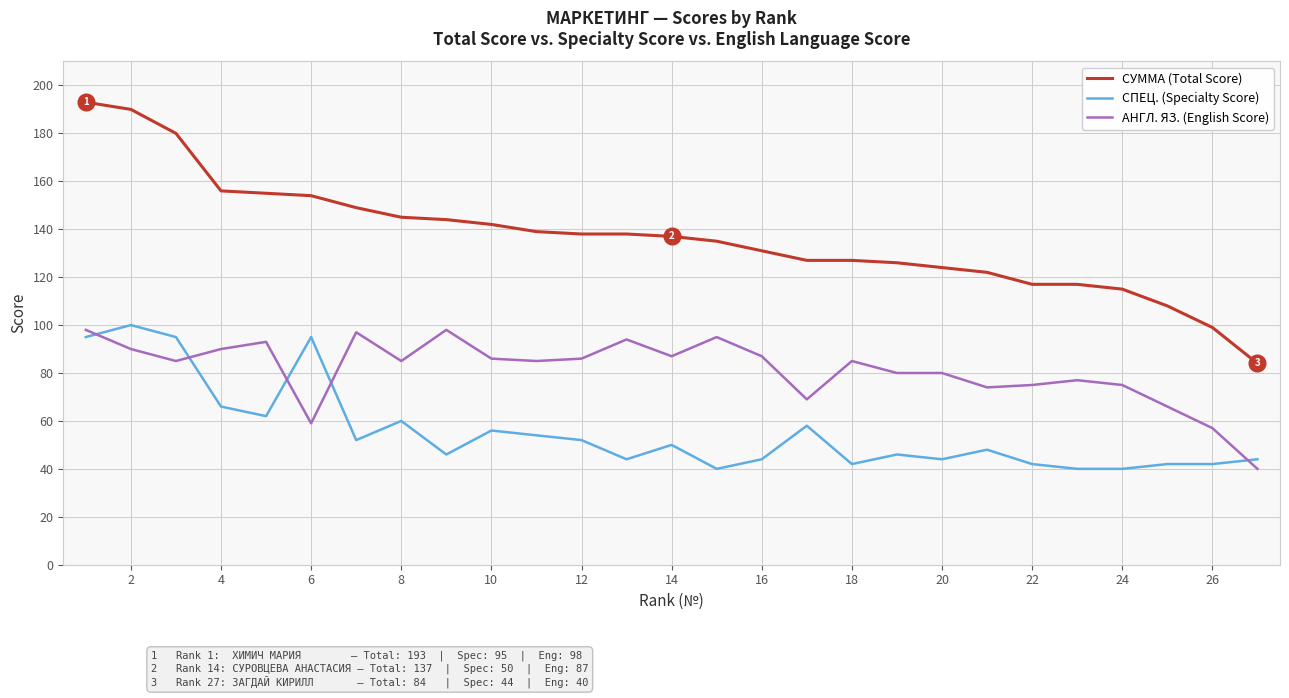

What is the minimum value shown in the chart?

40